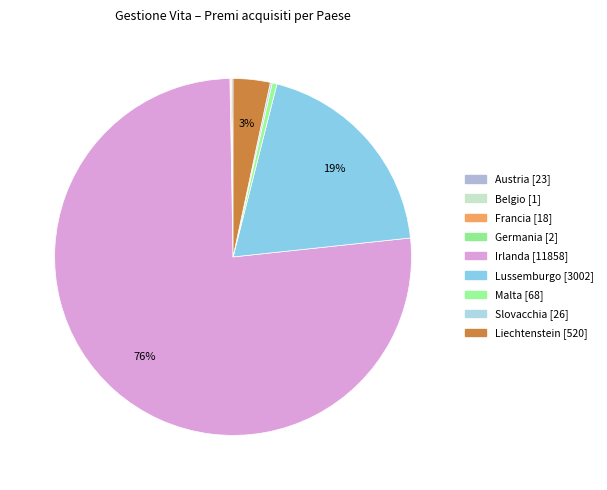

How many slices are in this pie chart?

9